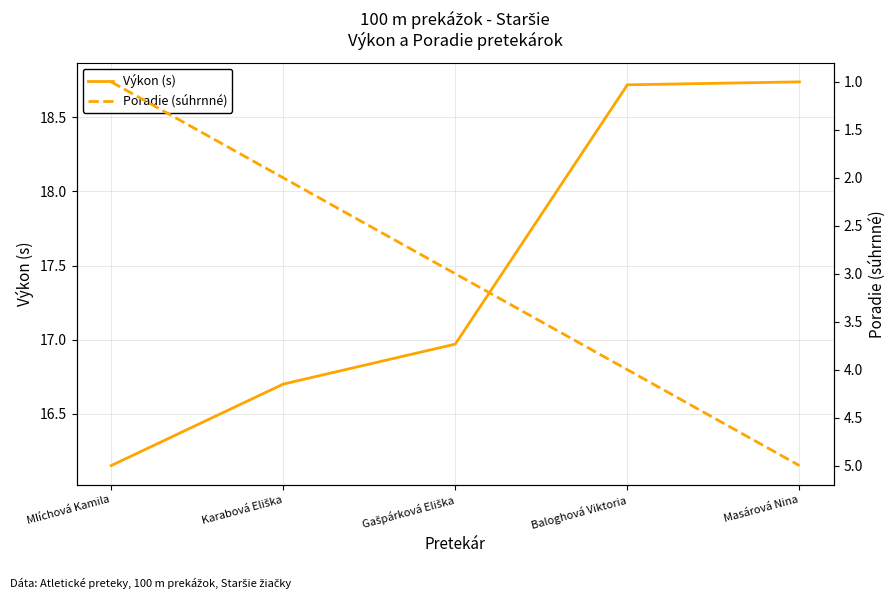

What is the difference between the second highest and minimum values in the Výkon (s) series?

2.6